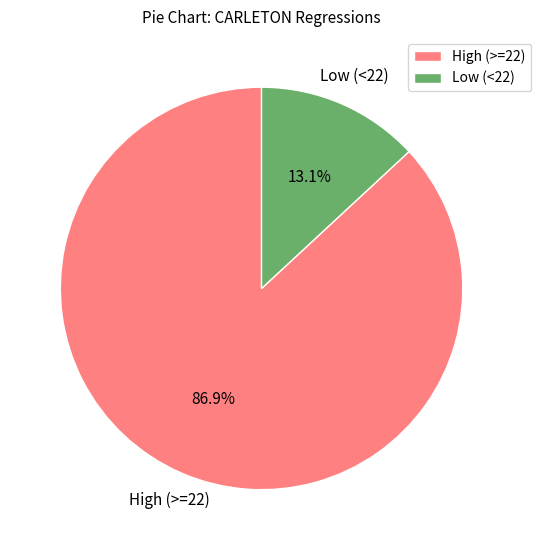

To the nearest percent, what is the difference between the largest and smallest slice percentages?

74%